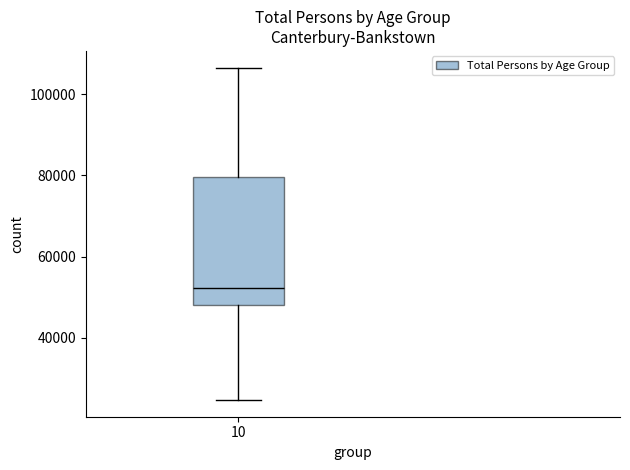

Transcribe this box plot: give where the median line is, the range the box spans, and where the two whiskers end, as read against the y-axis. The values are not printed on the chart, so give them approximately, as read against the axis.

median 52000, box 48000 to 80000, whiskers 24000 to 106000